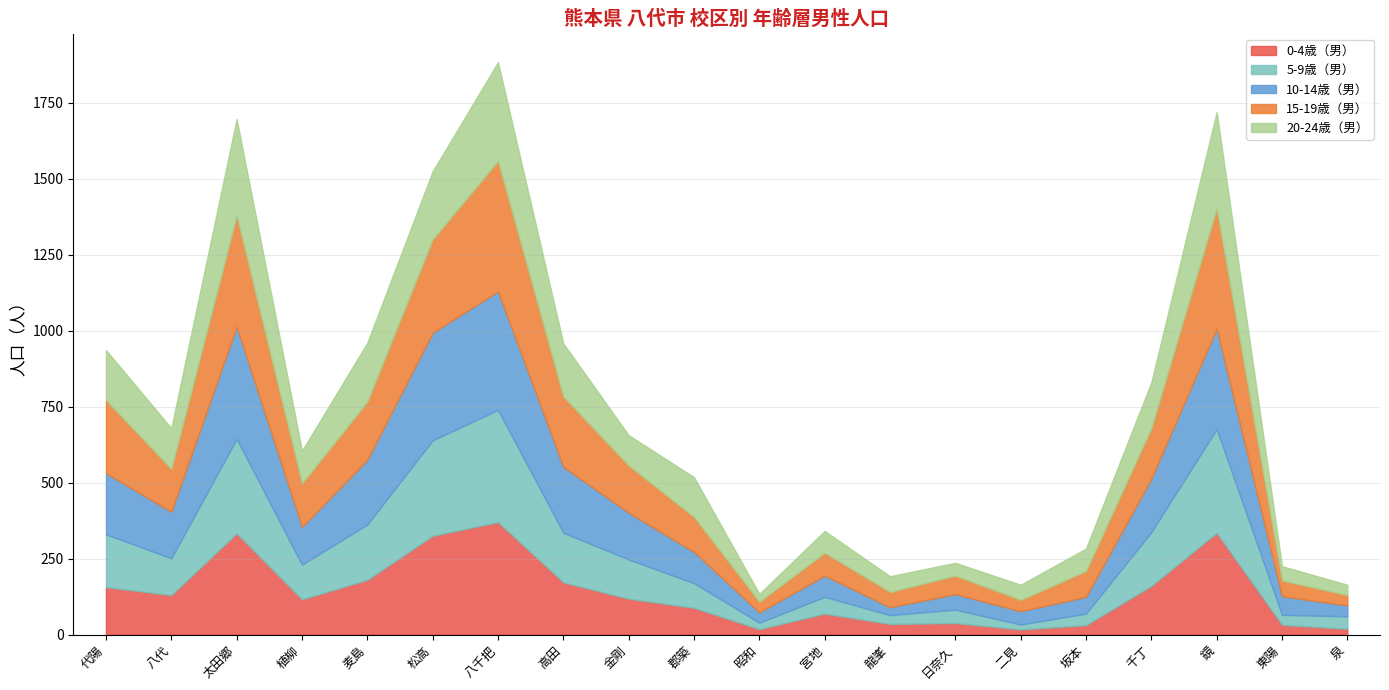

How many categories are shown in the chart?

20